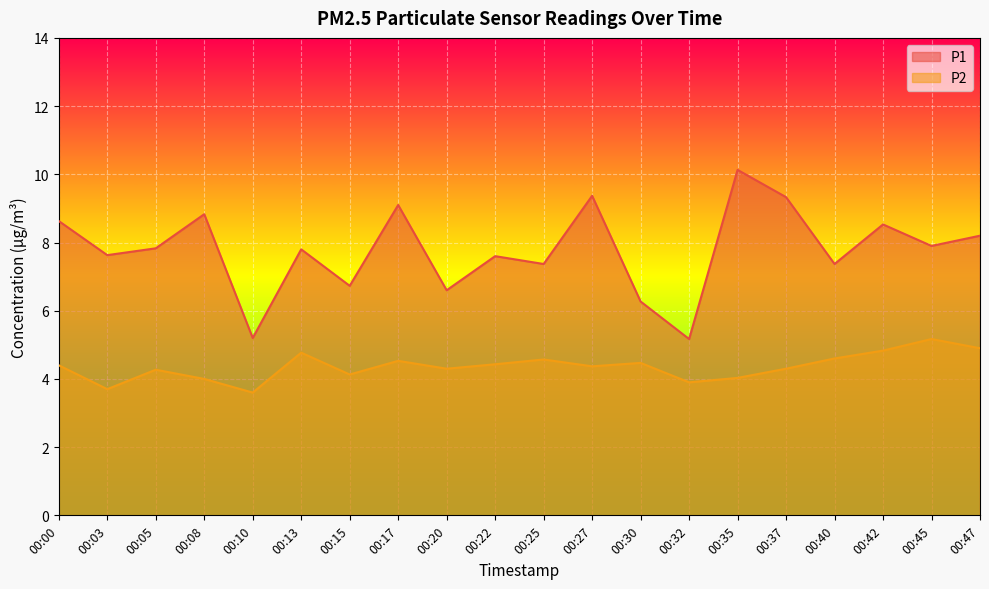

True or false: P2 and P1 intersect in this chart.

False